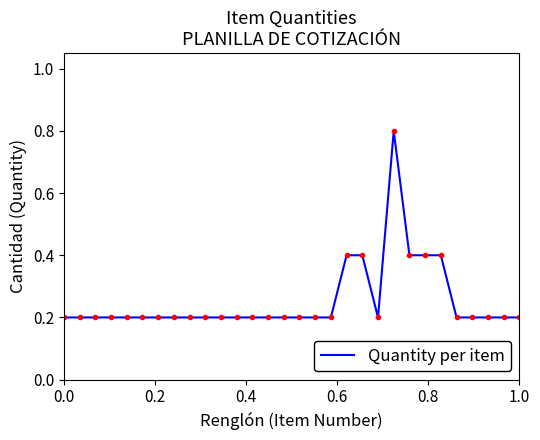

What is the maximum value shown in the chart?

0.8